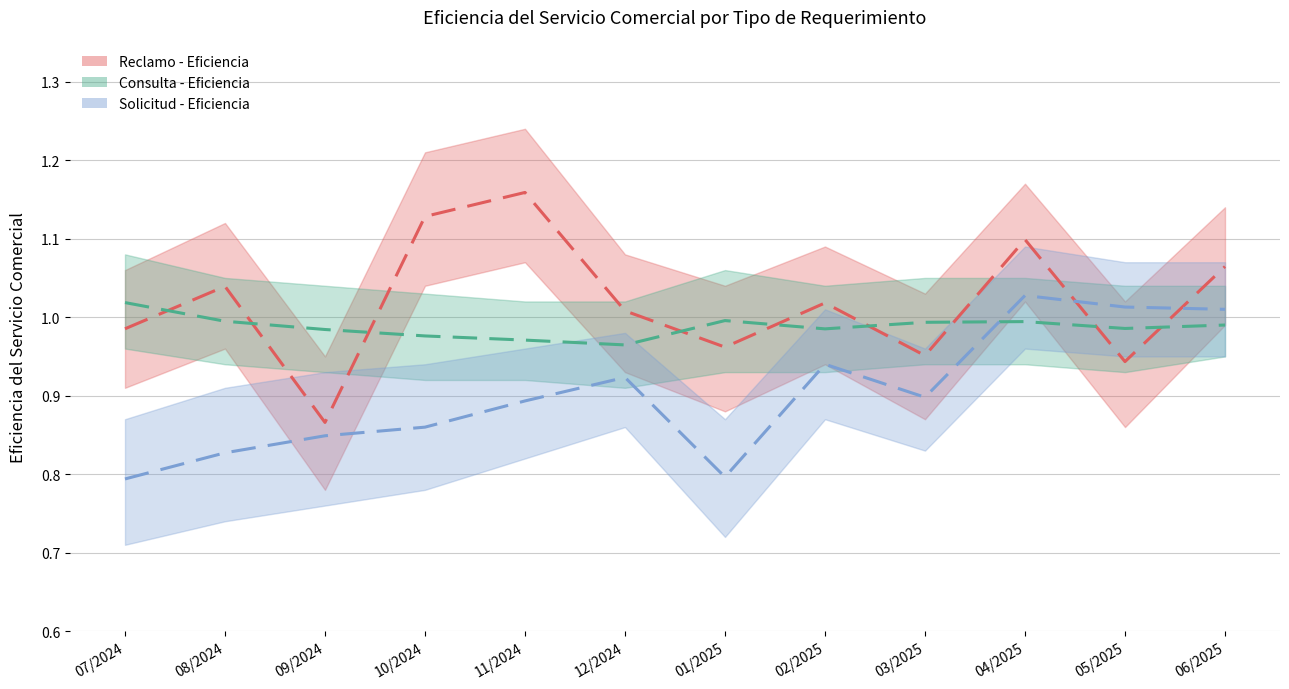

What is the difference between the maximum and minimum values in the Consulta - Eficiencia series?

0.1